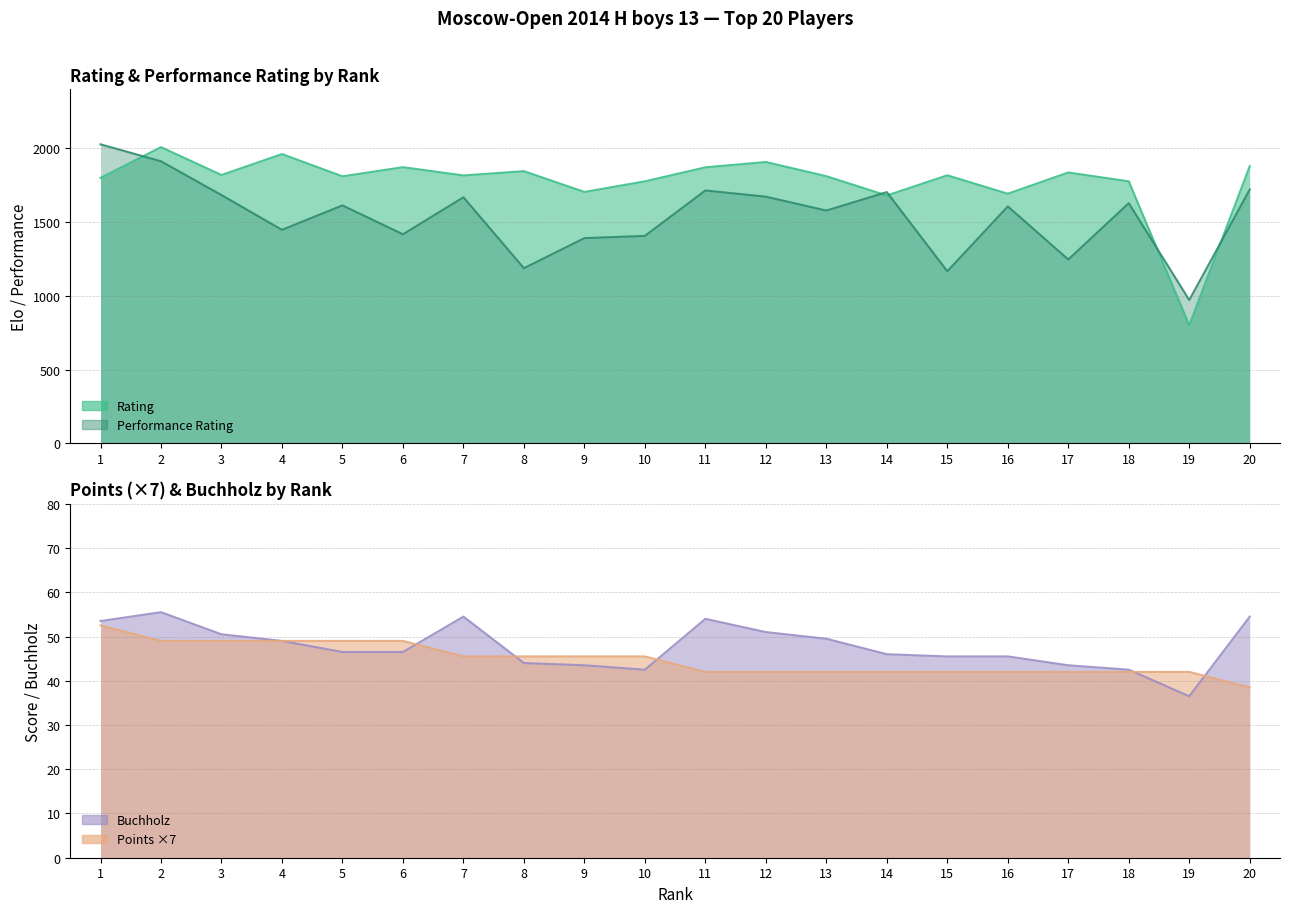

How many interior local valleys does the Rating series have?

7